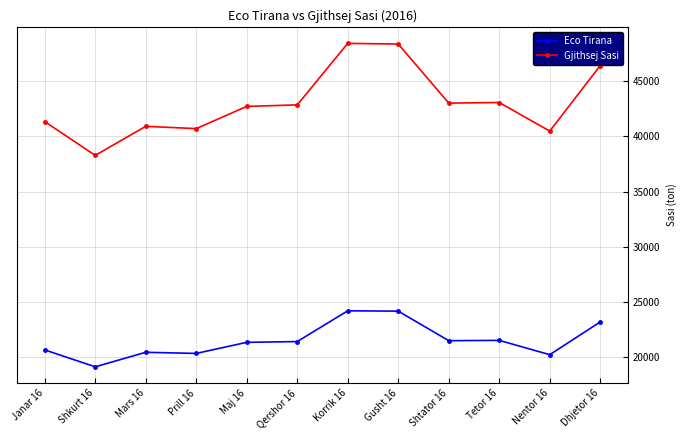

What is the sum of the Gjithsej Sasi values at Gusht 16 and Maj 16?

91092